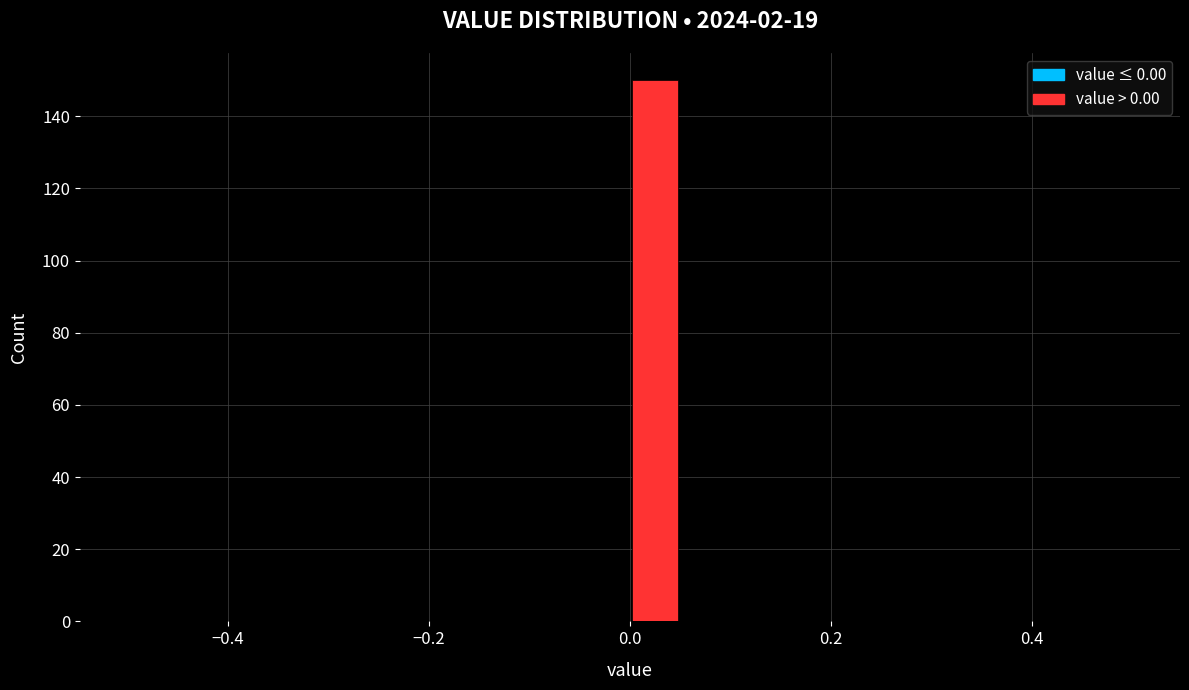

Read against the x-axis, roughly where is the centre of the tallest bar?

0.02